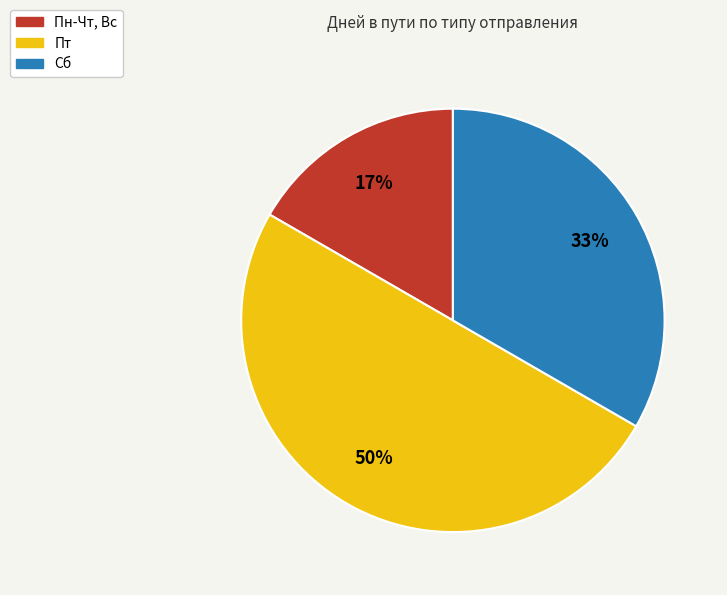

Does Сб represent more than half of the total?

No